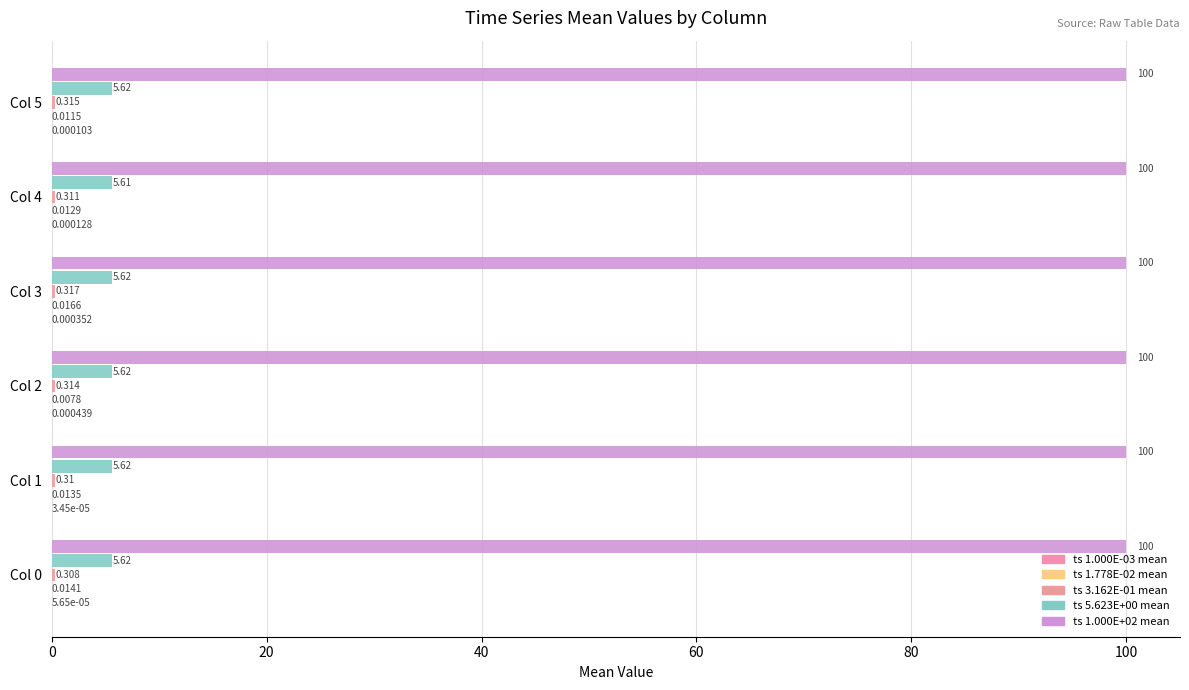

How many distinct data groups are displayed?

5